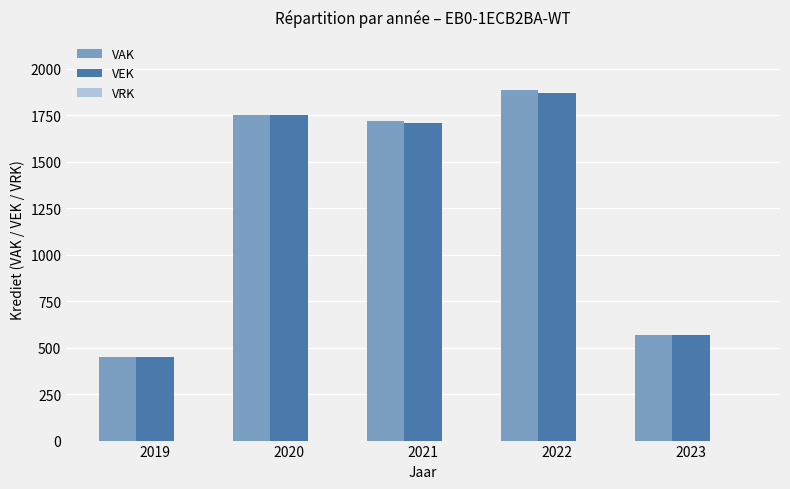

How many bars are there in each group?

2